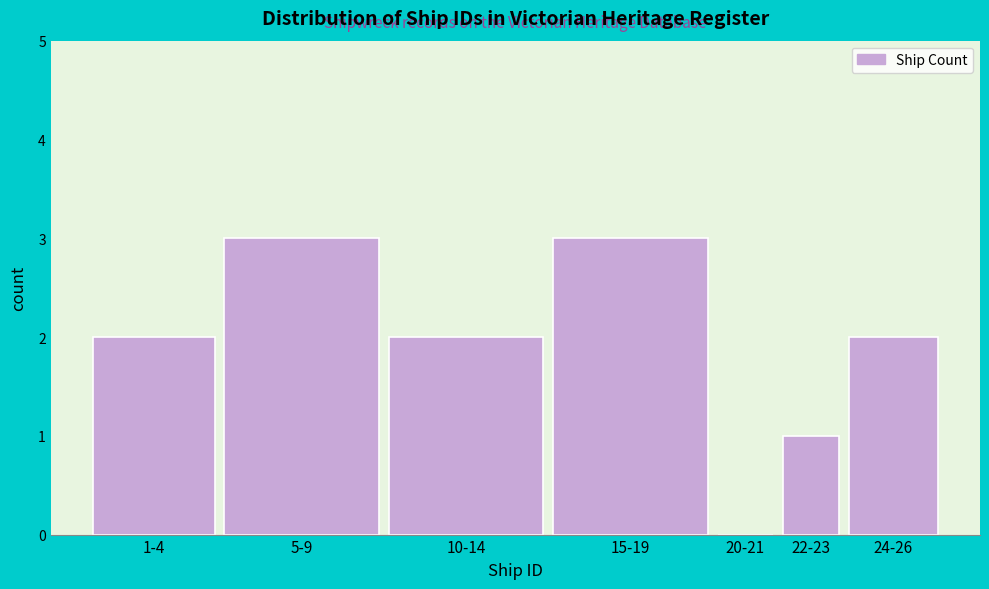

Reading left to right, extract all data points from this chart.

1-4=2	5-9=3	10-14=2	15-19=3	20-21=0	22-23=1	24-26=2